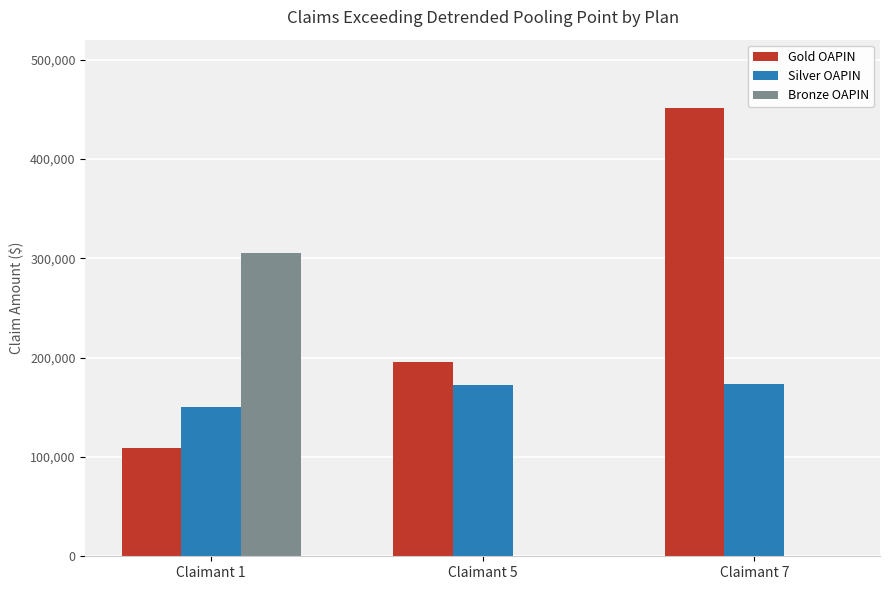

What is the total value across all series at Claimant 7?

625358